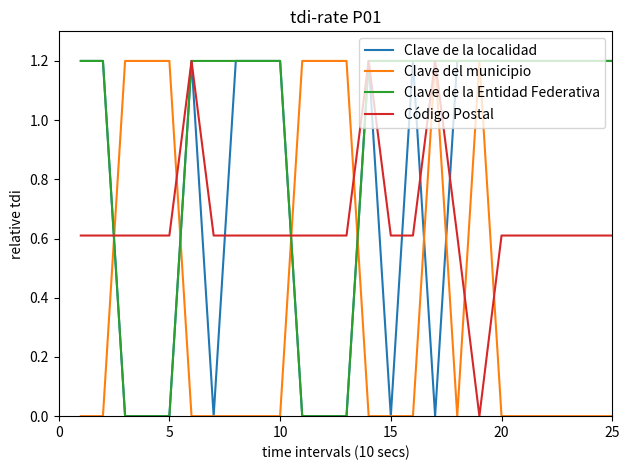

Rank the series by their average value, from lowest to highest.

Clave del municipio, Código Postal, Clave de la localidad, Clave de la Entidad Federativa